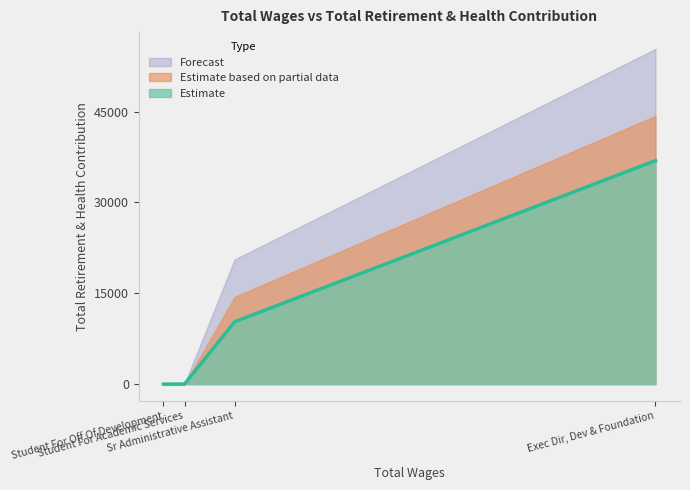

True or false: there are more than 2 points higher than both neighbors.

False